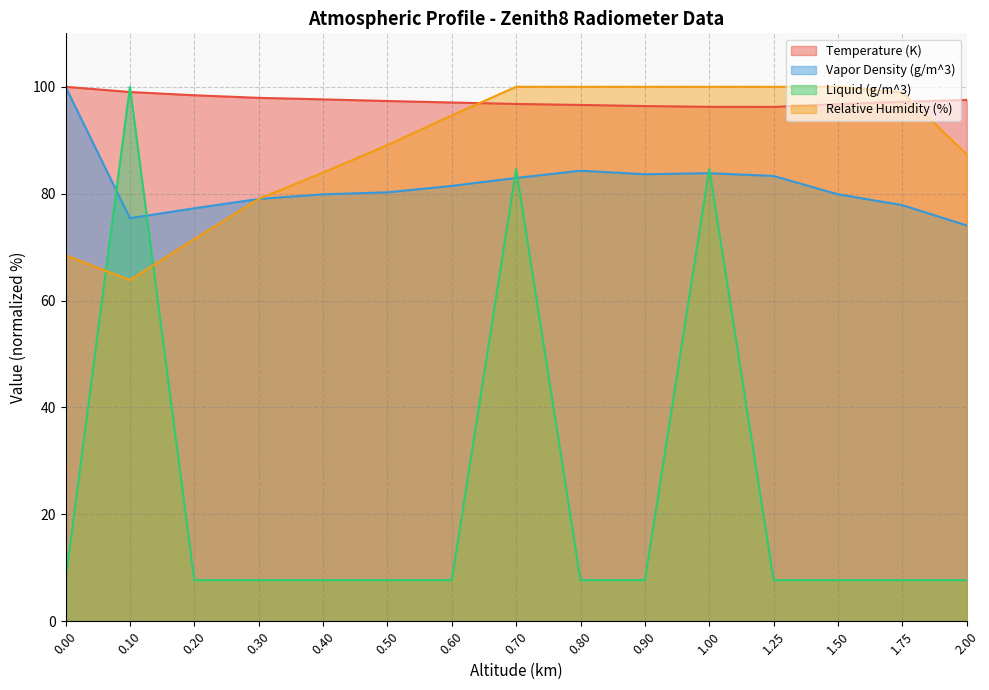

Which series ends up on top after the final intersection of Relative Humidity (%) and Liquid (g/m^3)?

Relative Humidity (%)